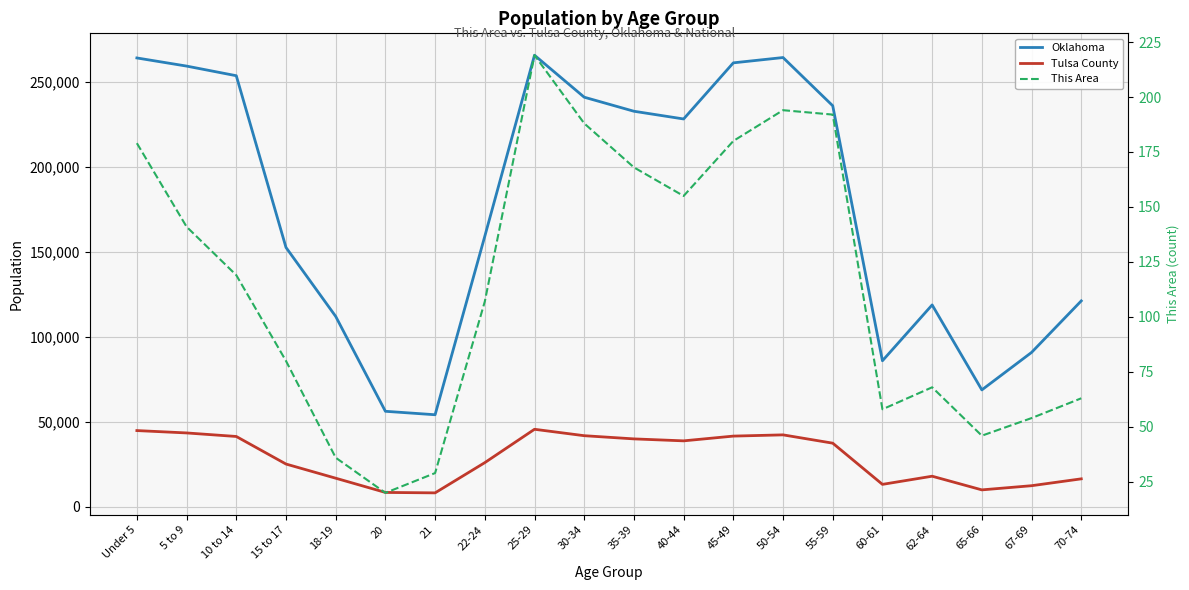

What is the value of the Tulsa County point at the 5th from the left?

16668